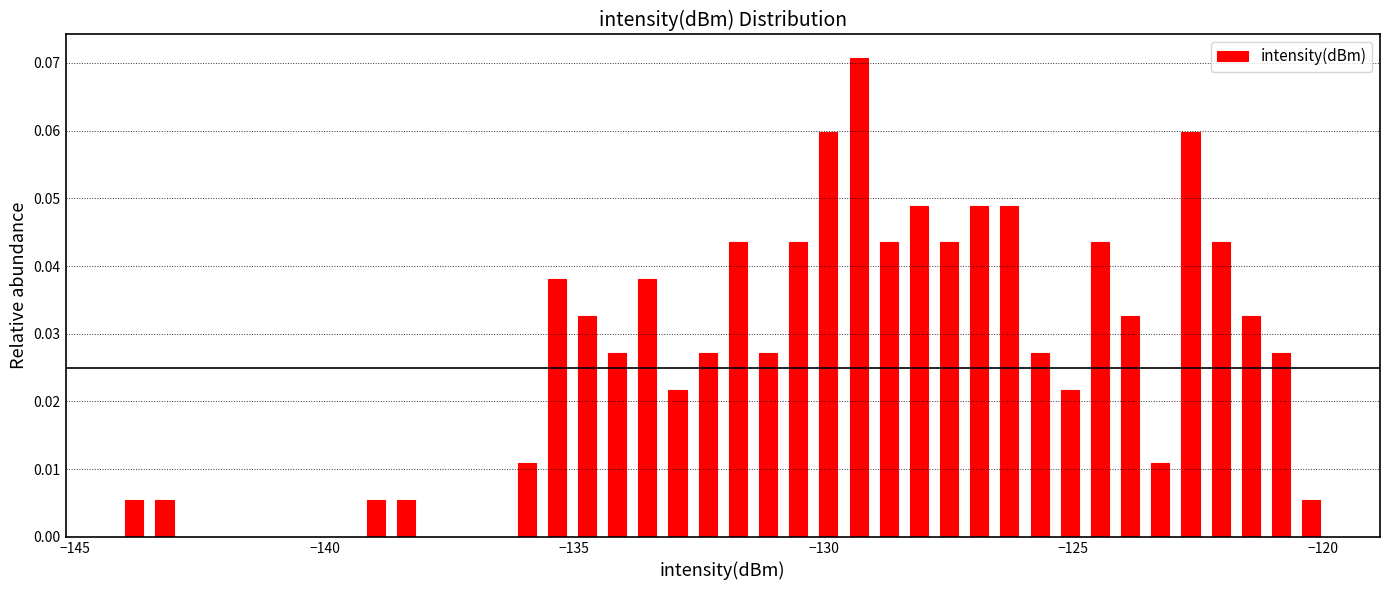

Read against the x-axis, roughly where is the centre of the tallest bar?

-129.5